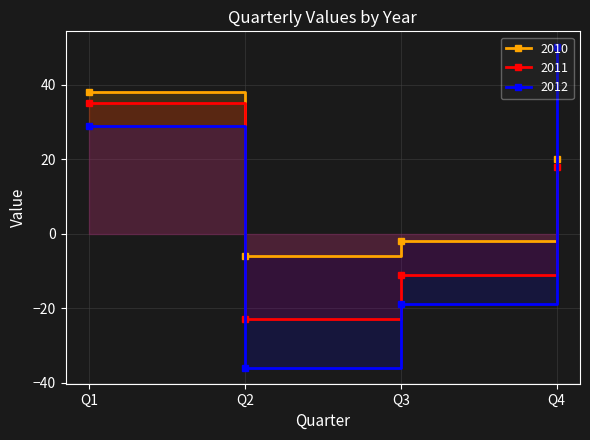

How many data points in 2010 are above 20?

1